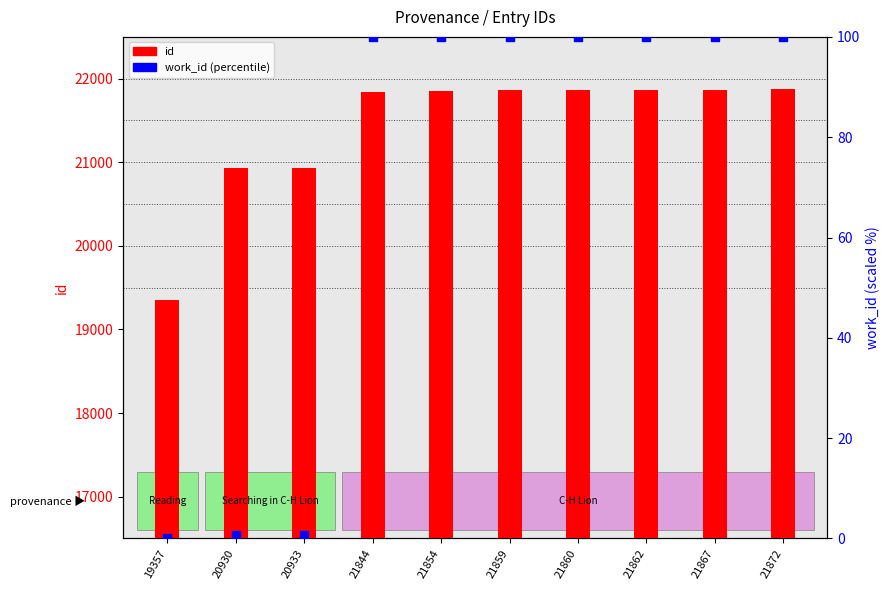

Is the value of work_id (percentile) at 21860 greater than the value of id at 20930?

No